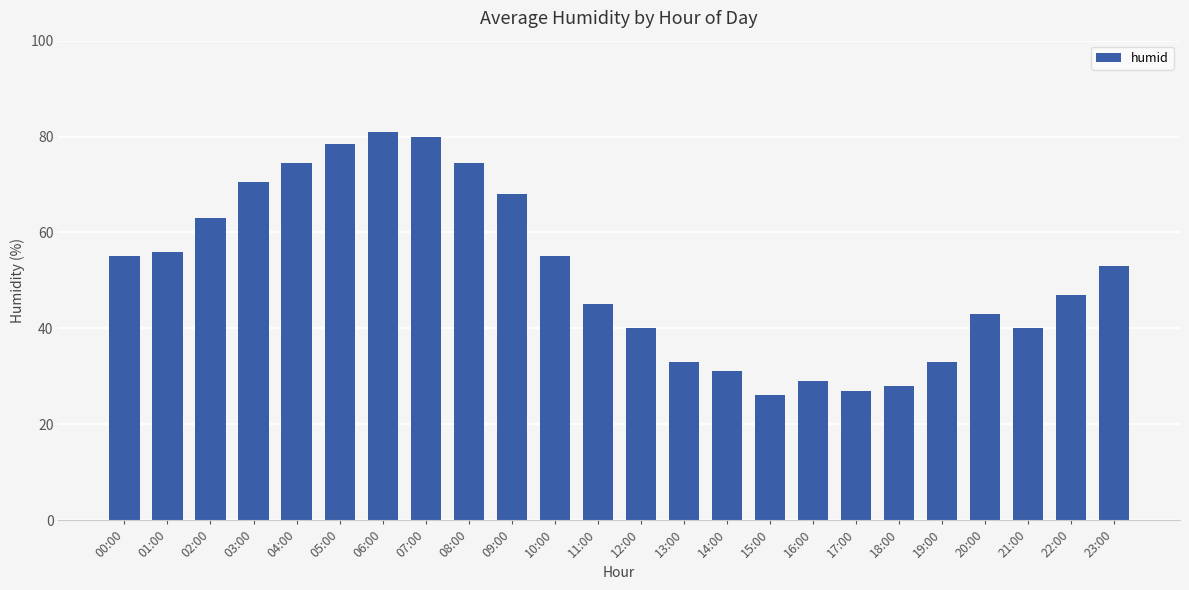

At which label is the value closest to 53?

23:00